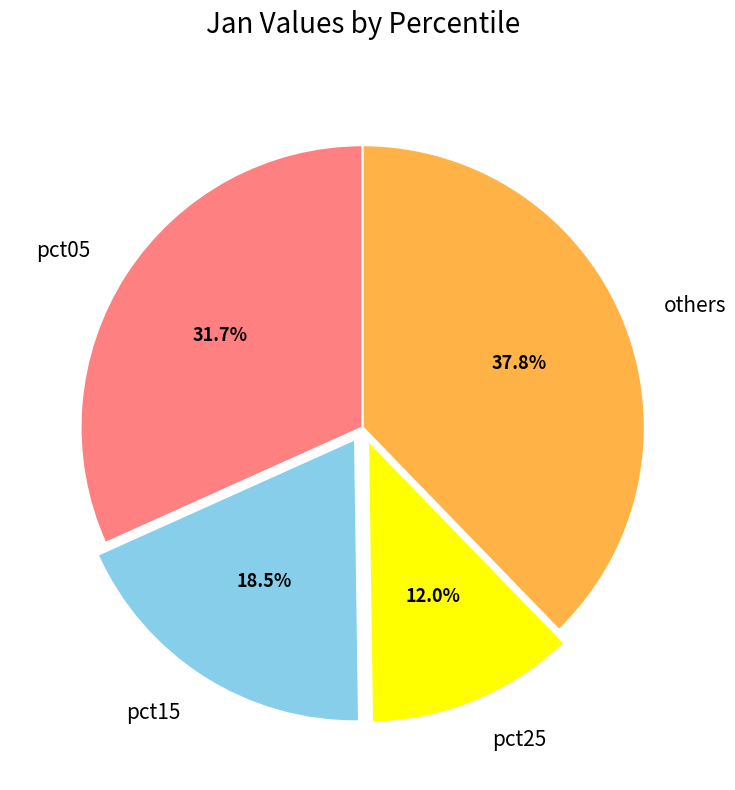

Which has a higher value, pct25 or others?

others